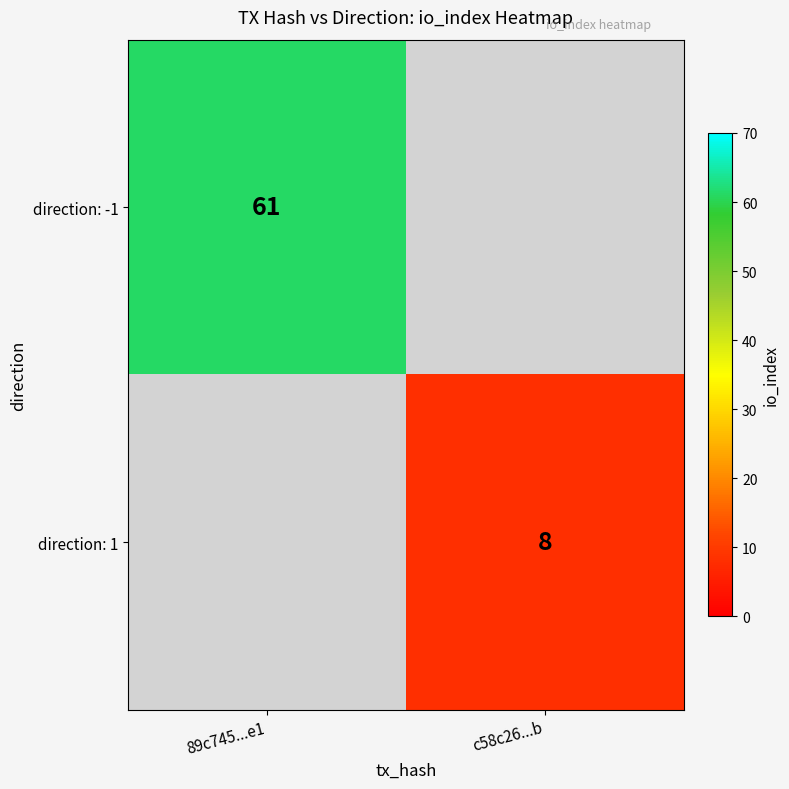

Which label corresponds to the smallest value in the chart?

c58c26...b